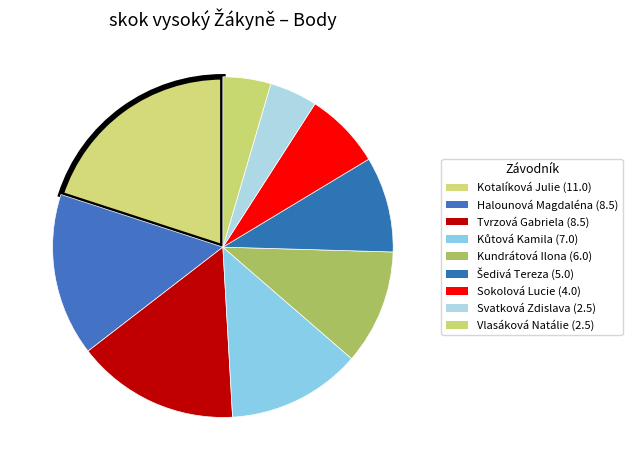

Does any single category account for the majority?

No